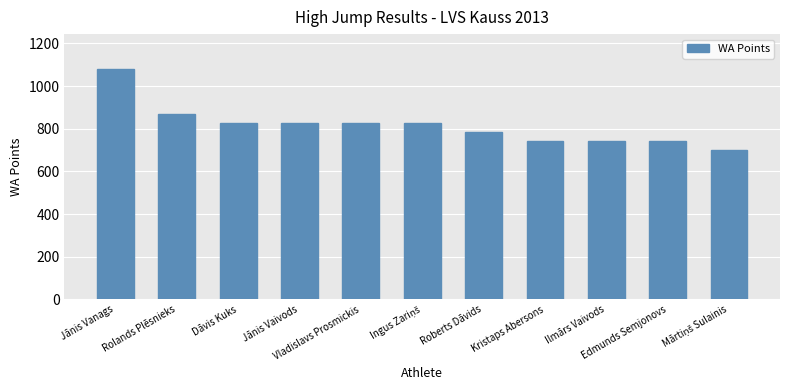

Which category has the highest value across all series?

Jānis Vanags